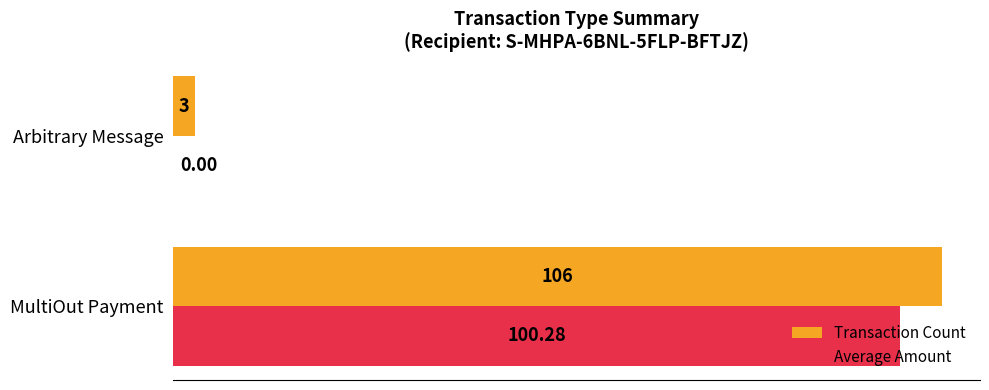

Which category has the highest value across all series?

MultiOut Payment